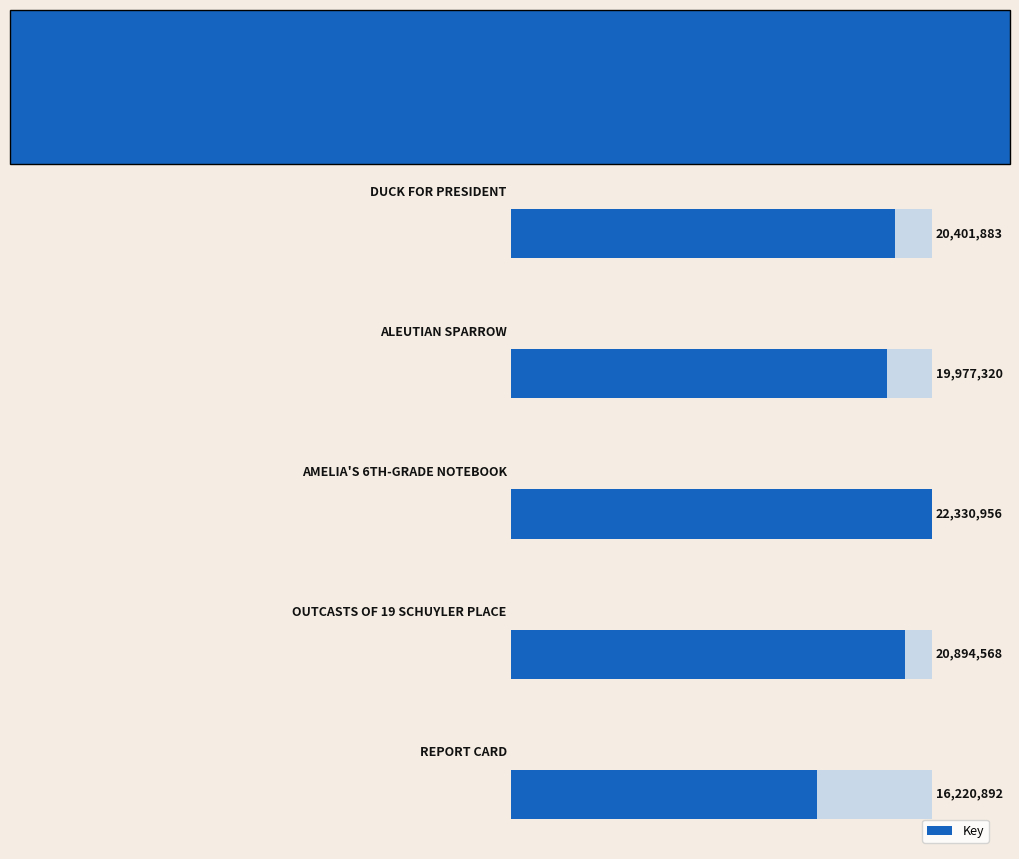

Reading right to left, list all the values displayed in this chart.

20401883	19977320	22330956	20894568	16220892